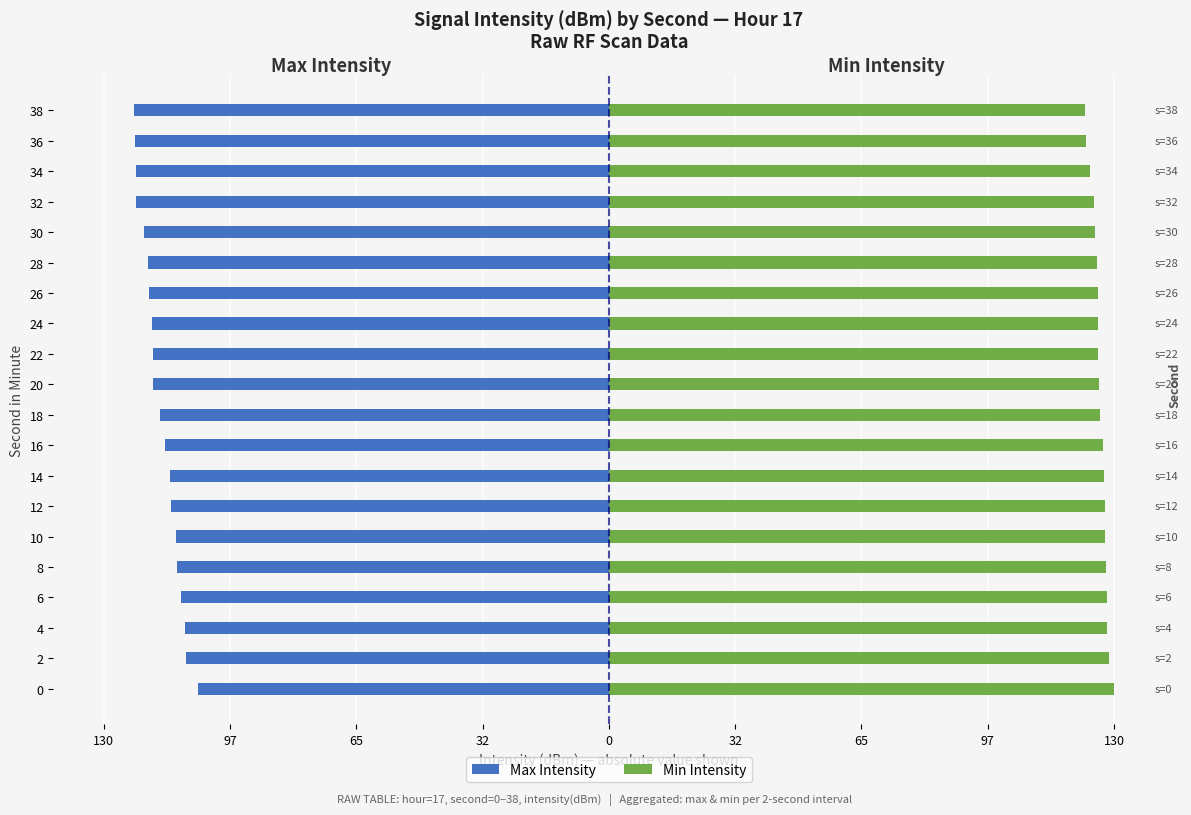

At how many categories does at least one series exceed 94?

20